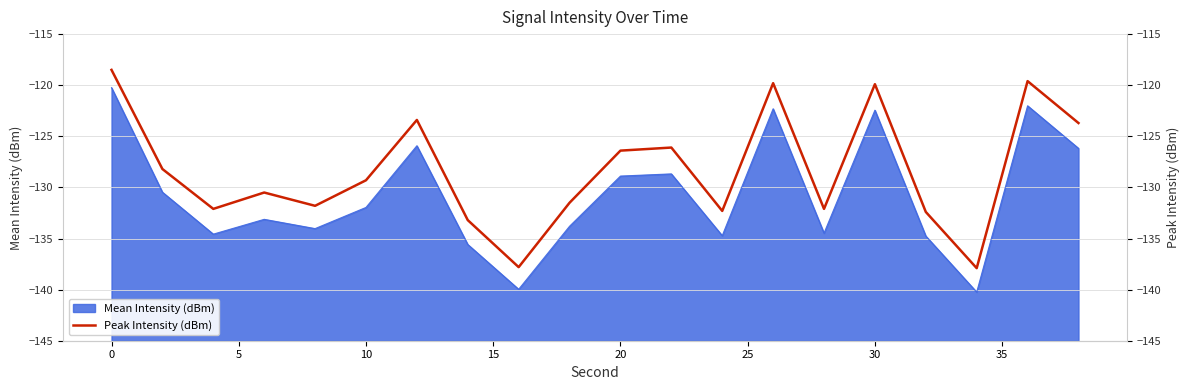

How many interior local peaks (higher than both neighbors) does the data have?

6